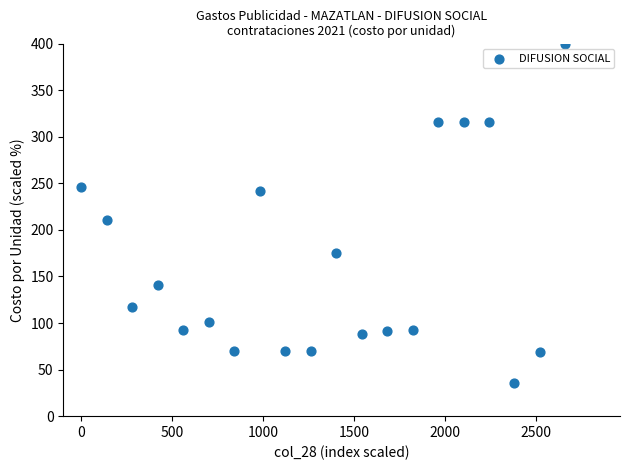

What Y value in the scatter plot is closest to 217?

210.5